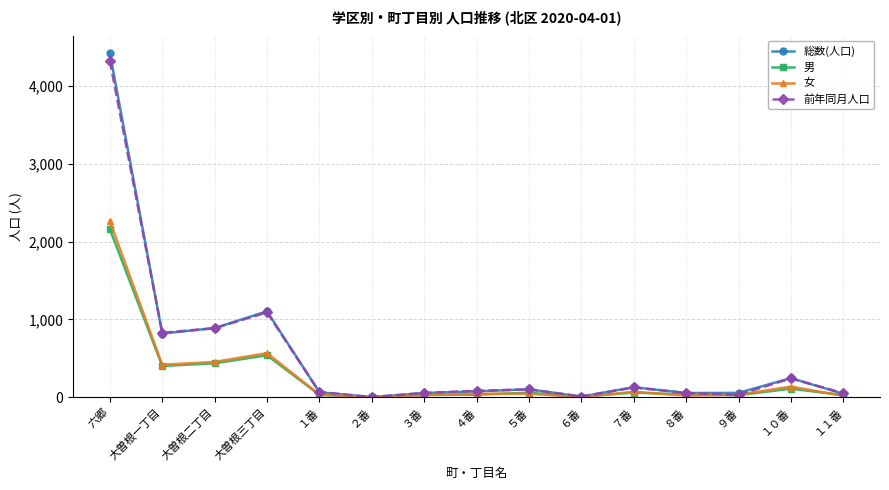

Count the number of categories in the chart.

15